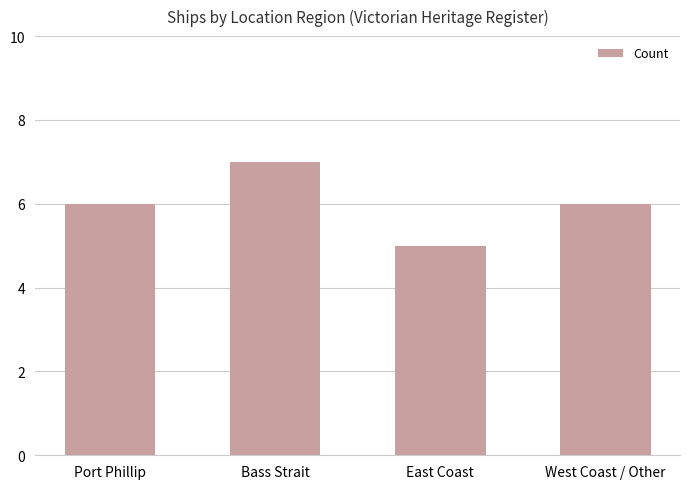

What is the value of the 4th bar from the left?

6